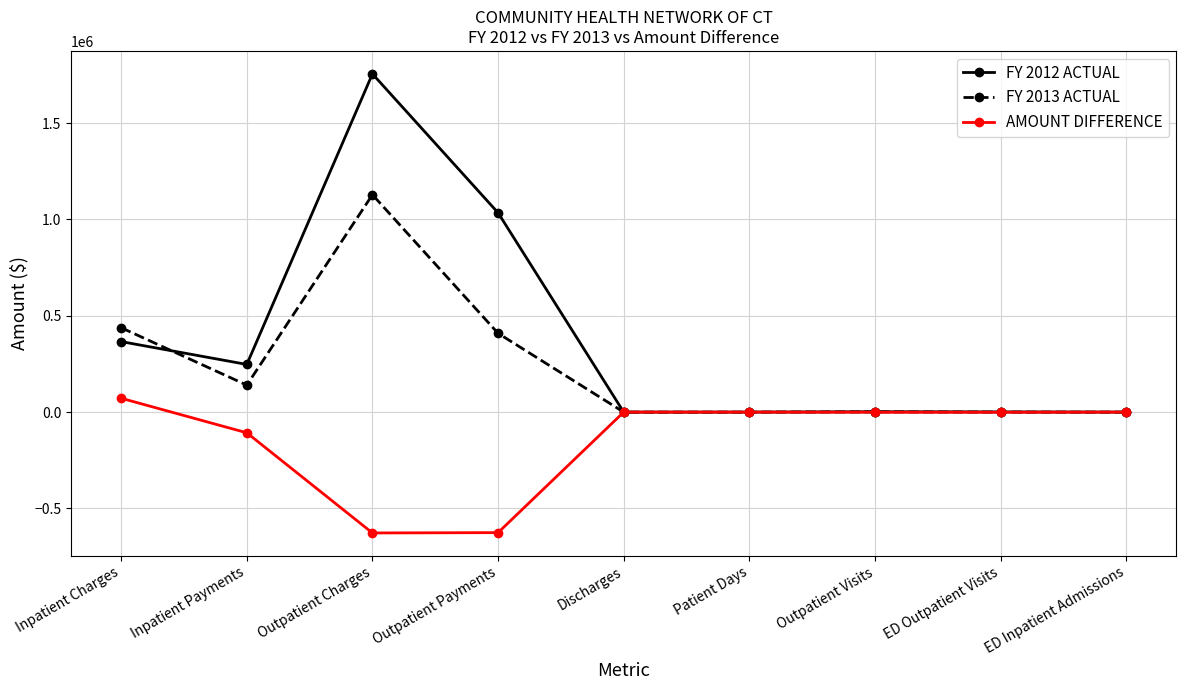

The value of FY 2013 ACTUAL at Outpatient Visits is 1248. True or false?

True